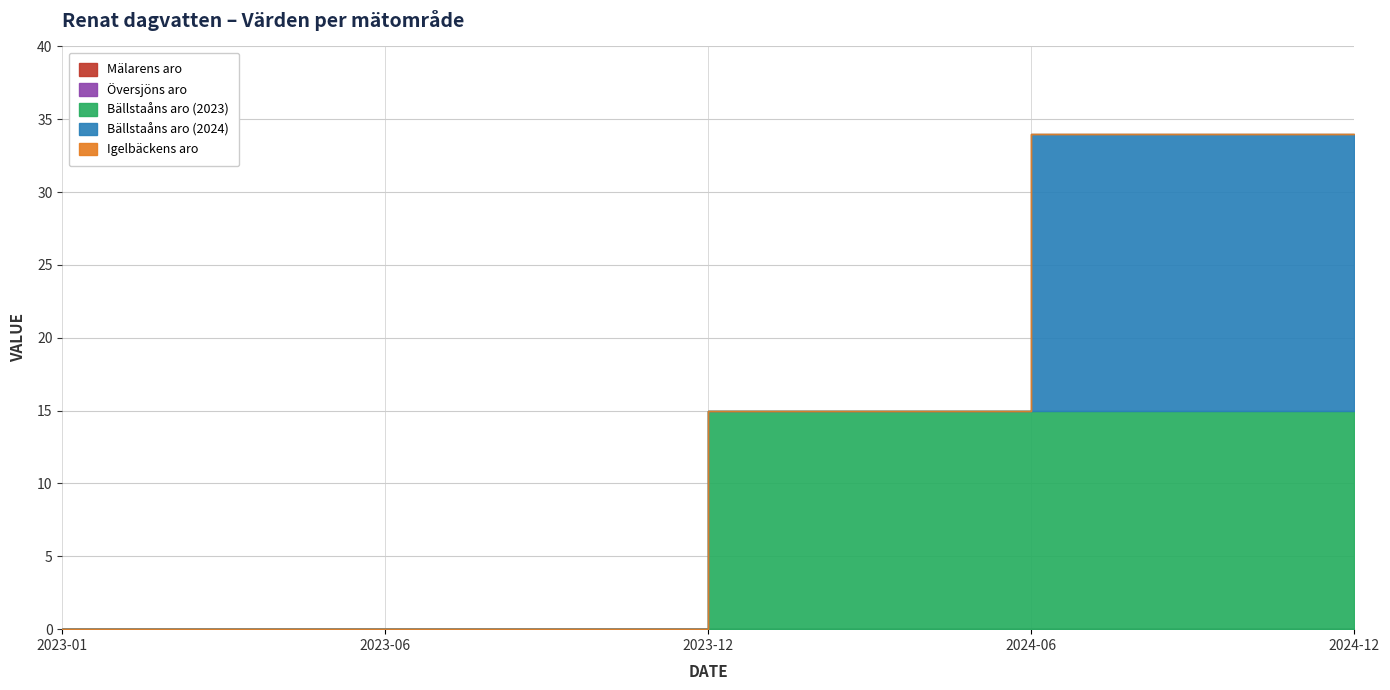

True or false: Översjöns aro and Igelbäckens aro cross at least once.

False